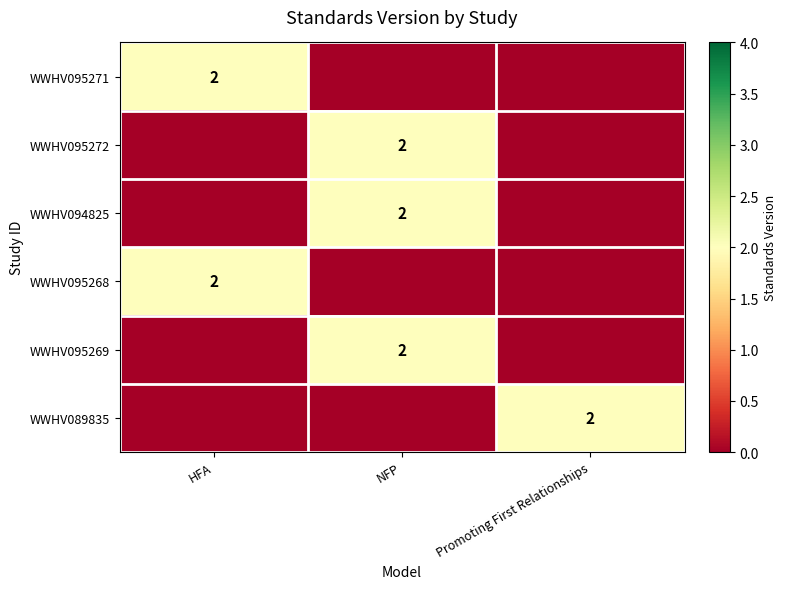

The WWHV089835 series shows 1 at Promoting First Relationships. True or false?

False